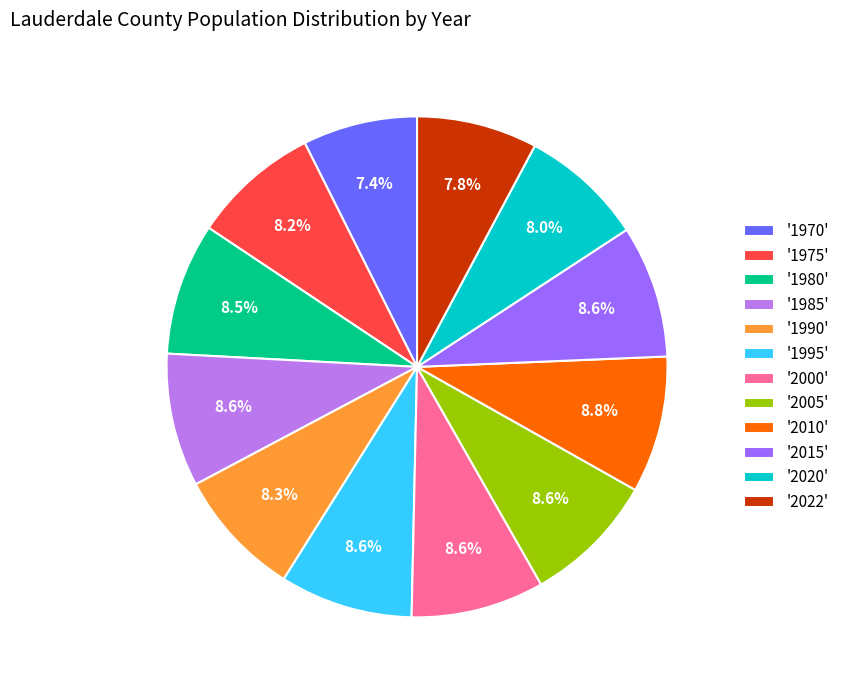

To the nearest percent, what is the average slice percentage?

8%